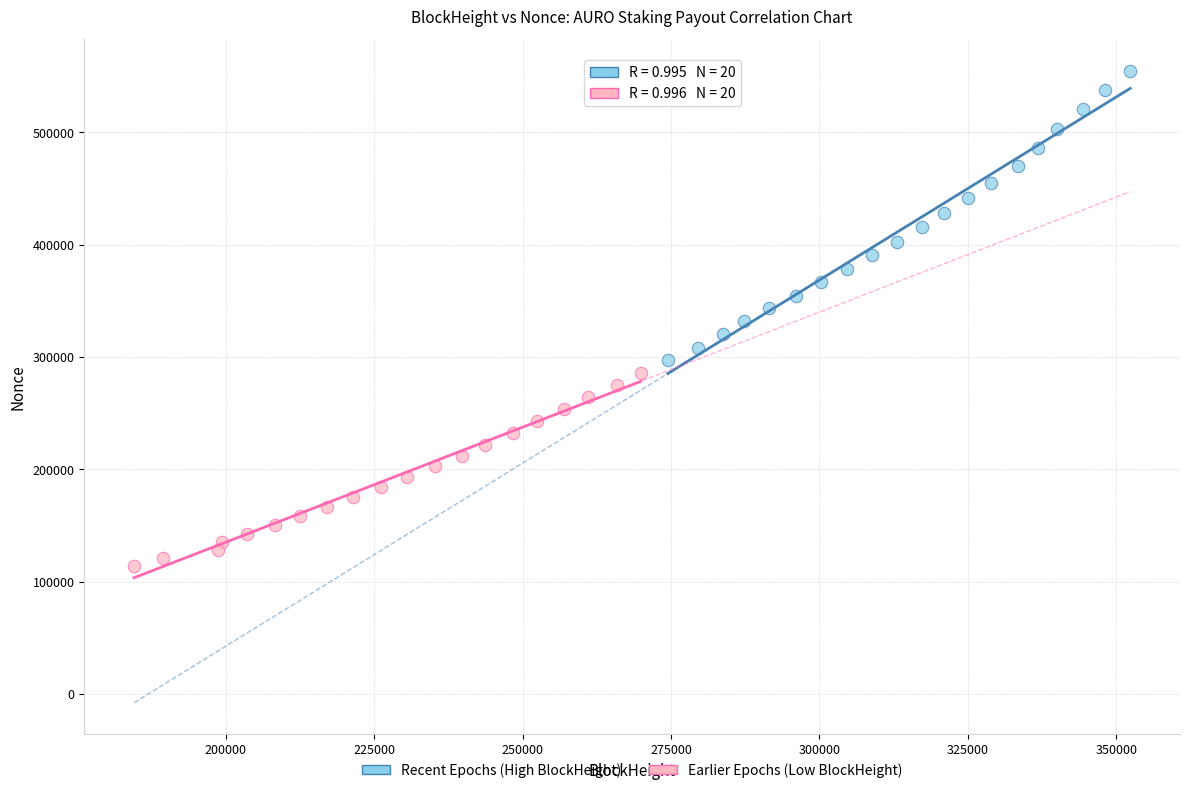

What are all the series names shown in the legend?

Recent Epochs (High BlockHeight), Earlier Epochs (Low BlockHeight)